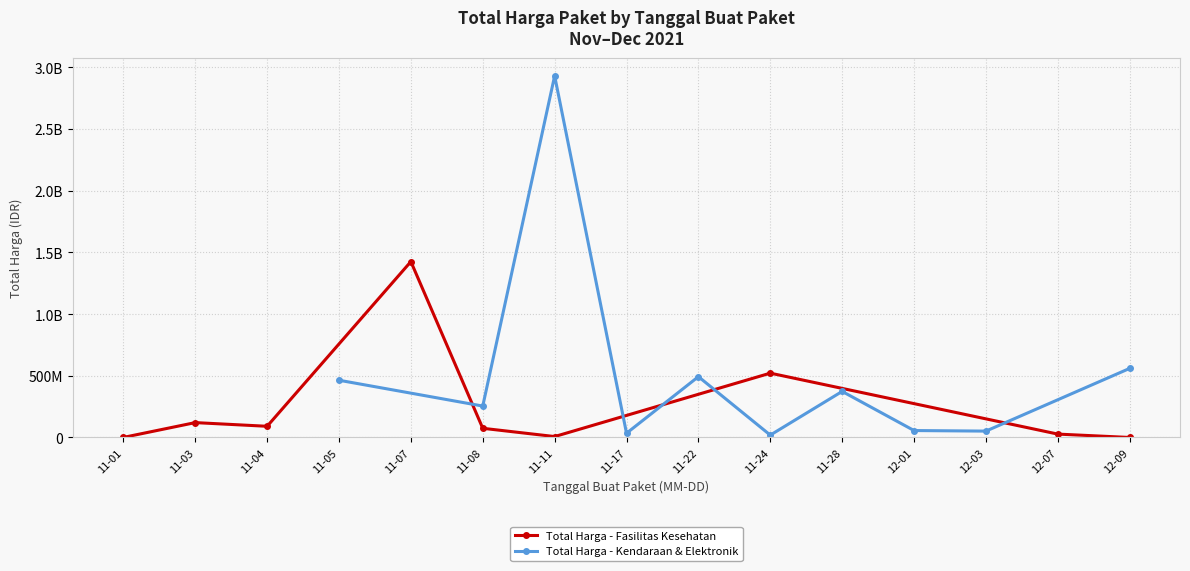

Rank the series by their maximum value, from lowest to highest.

Total Harga (Fasilitas Kesehatan), Total Harga (Kendaraan & Elektronik)